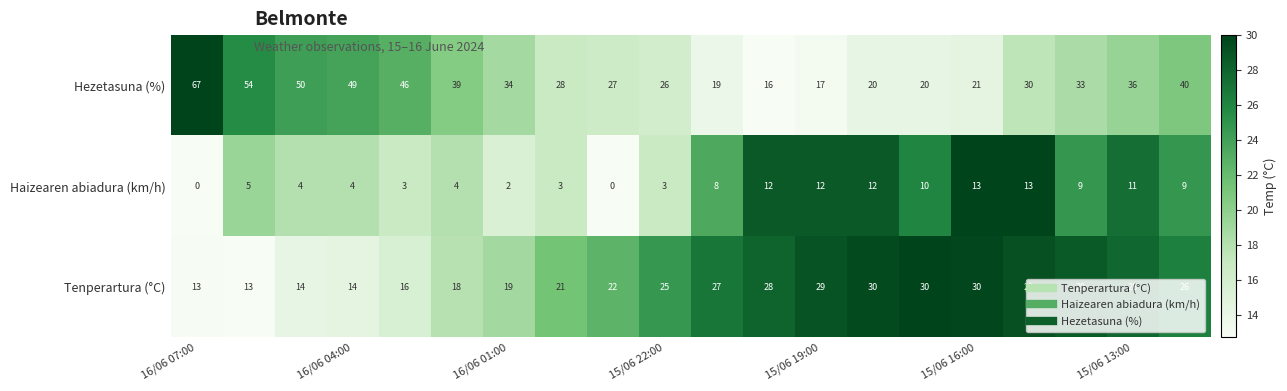

Rank the series by their average value, from lowest to highest.

Haizearen abiadura (km/h), Tenperartura (°C), Hezetasuna (%)